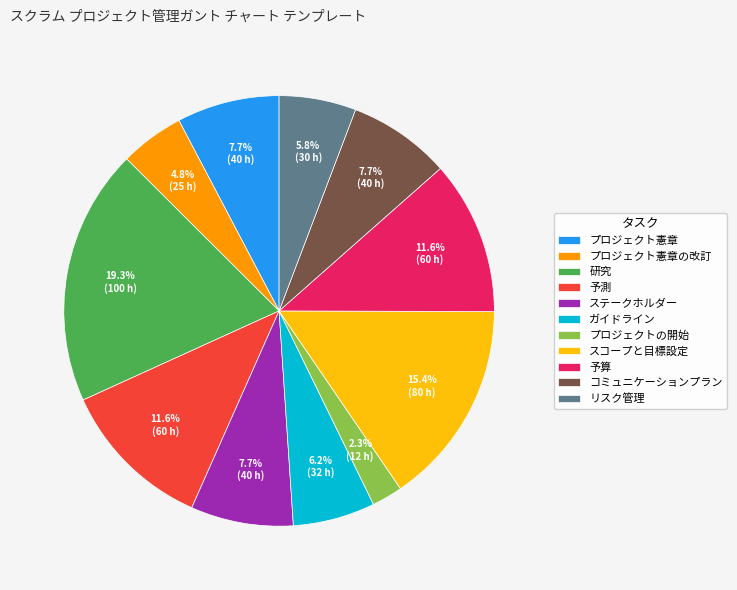

What is the largest slice in the pie chart?

研究